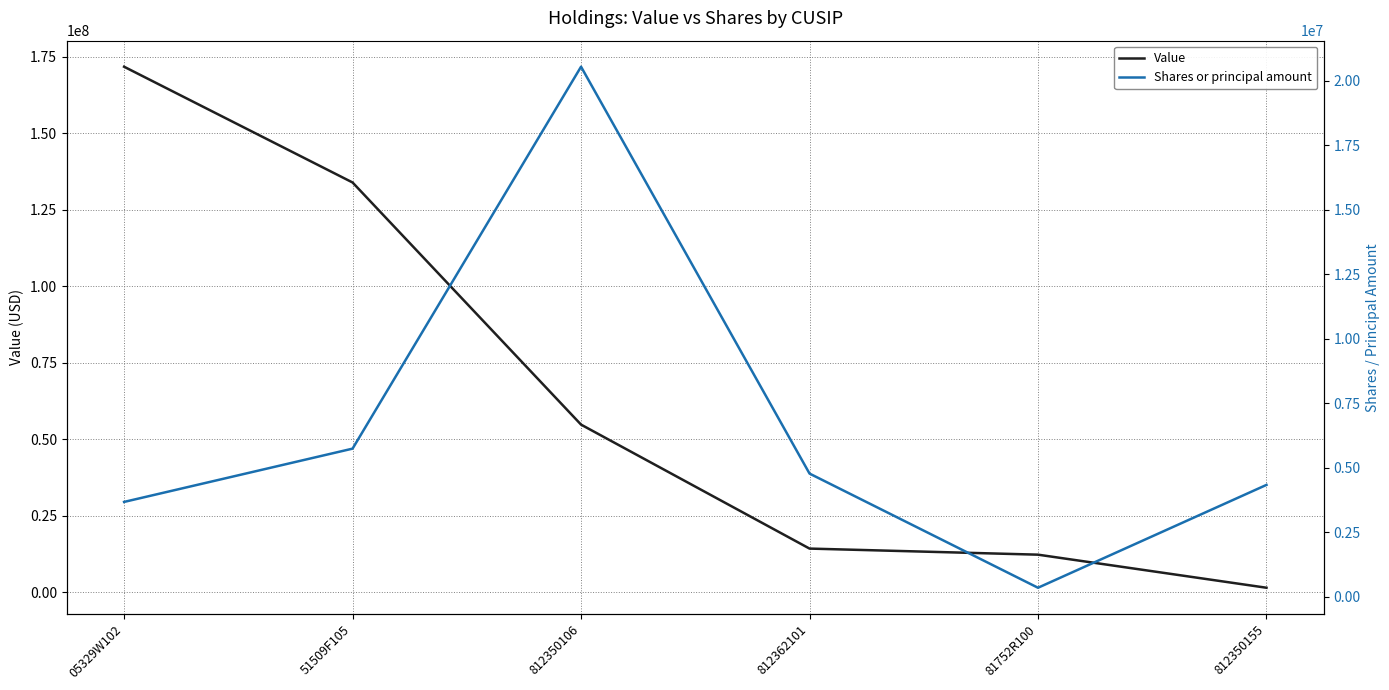

Is it true that Value equals 171791000 at 05329W102?

True